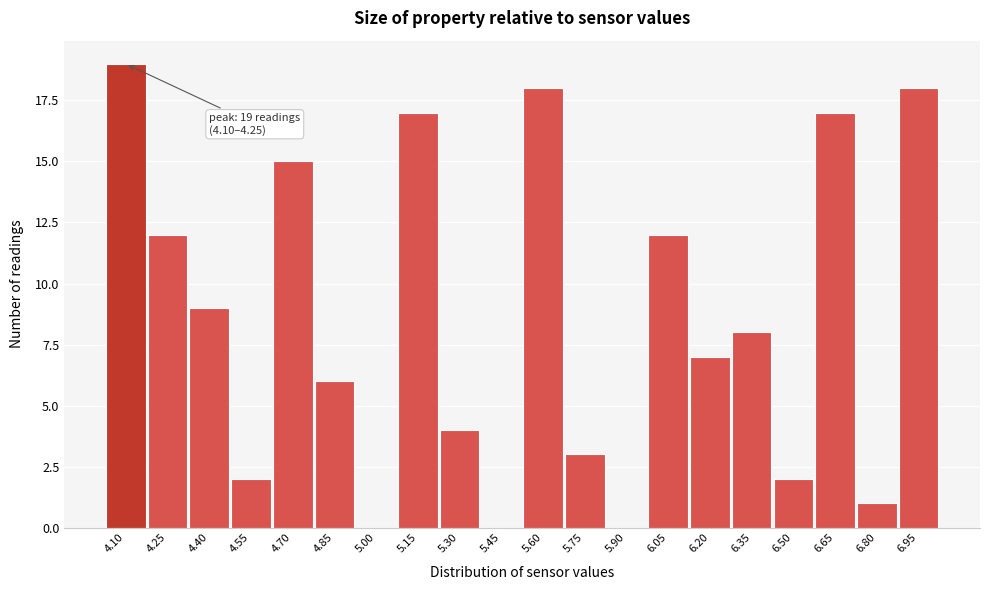

Reading left to right, what are all the values shown in this chart?

4.10=19	4.25=12	4.40=9	4.55=2	4.70=15	4.85=6	5.00=0	5.15=17	5.30=4	5.45=0	5.60=18	5.75=3	5.90=0	6.05=12	6.20=7	6.35=8	6.50=2	6.65=17	6.80=1	6.95=18